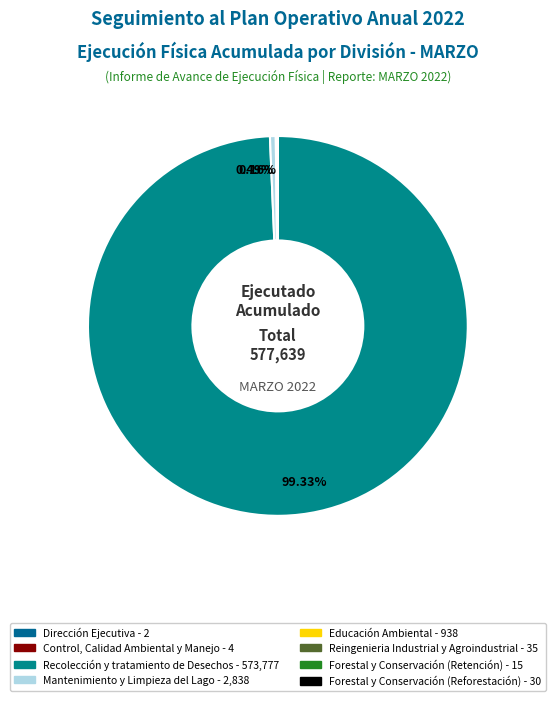

To the nearest percent, what is the average slice percentage?

12%